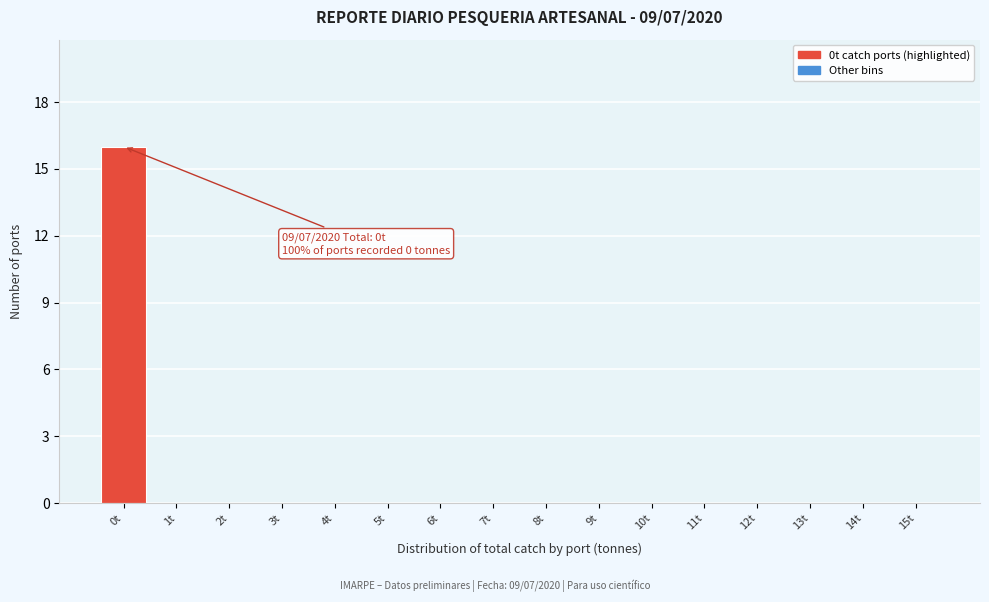

Reading left to right, extract all data points from this chart.

0t=16	1t=0	2t=0	3t=0	4t=0	5t=0	6t=0	7t=0	8t=0	9t=0	10t=0	11t=0	12t=0	13t=0	14t=0	15t=0